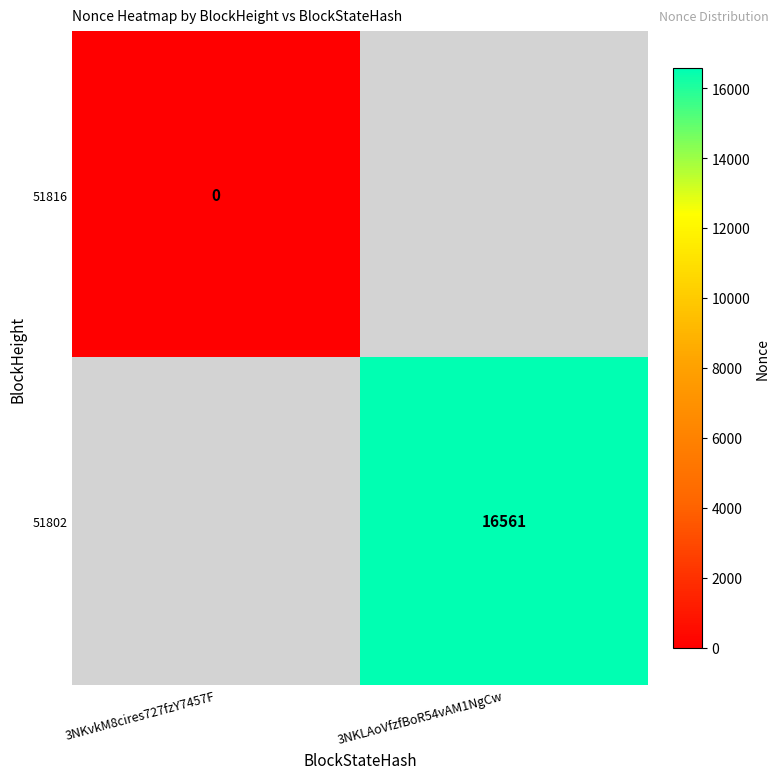

At which category is the sum across all series the highest?

3NKLAoVfzfBoR54vAM1NgCw